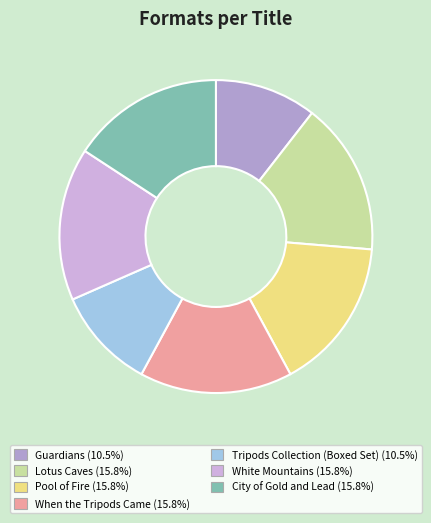

To the nearest percent, what is the difference between the largest and smallest slice percentages?

5%